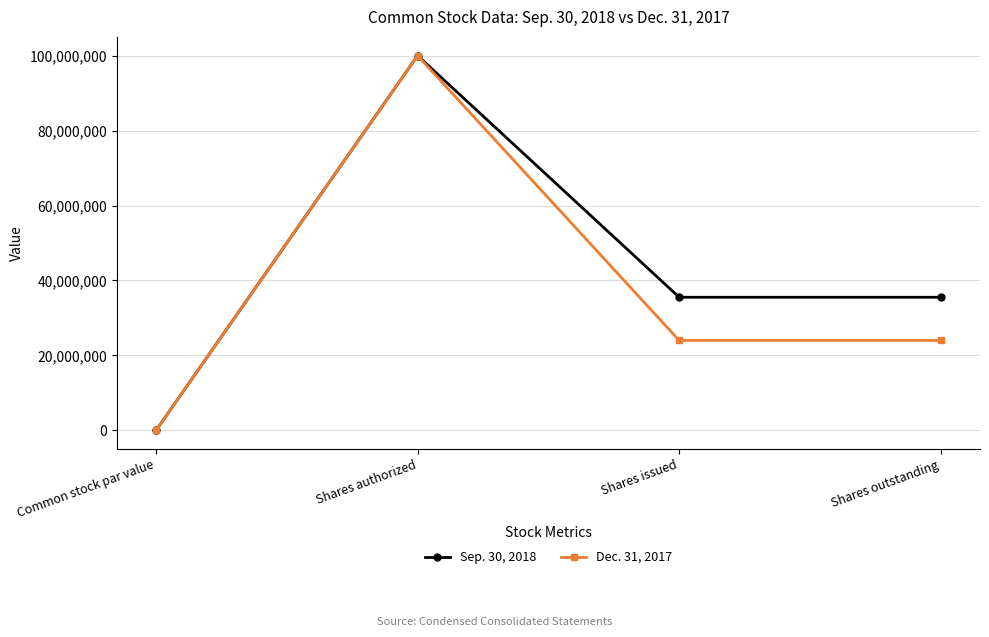

Which category has the highest value across all series?

Shares authorized